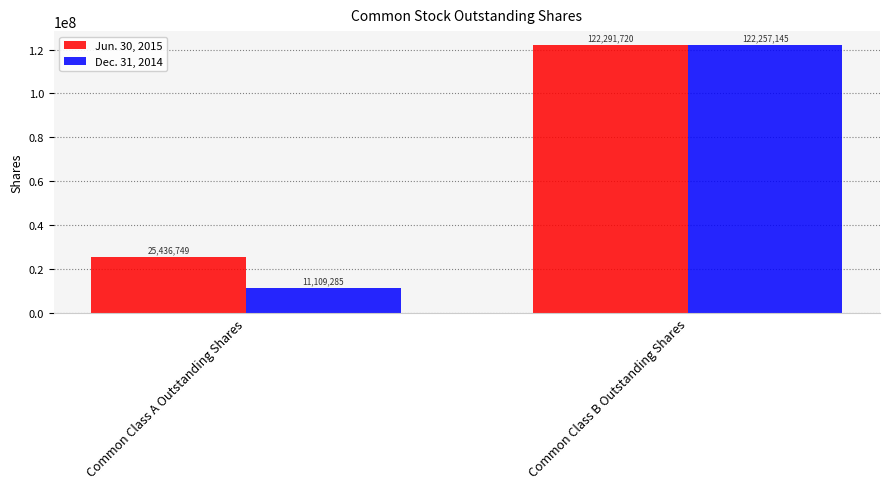

What is the value of the Jun. 30, 2015 bar at the 1st from the left?

25436749